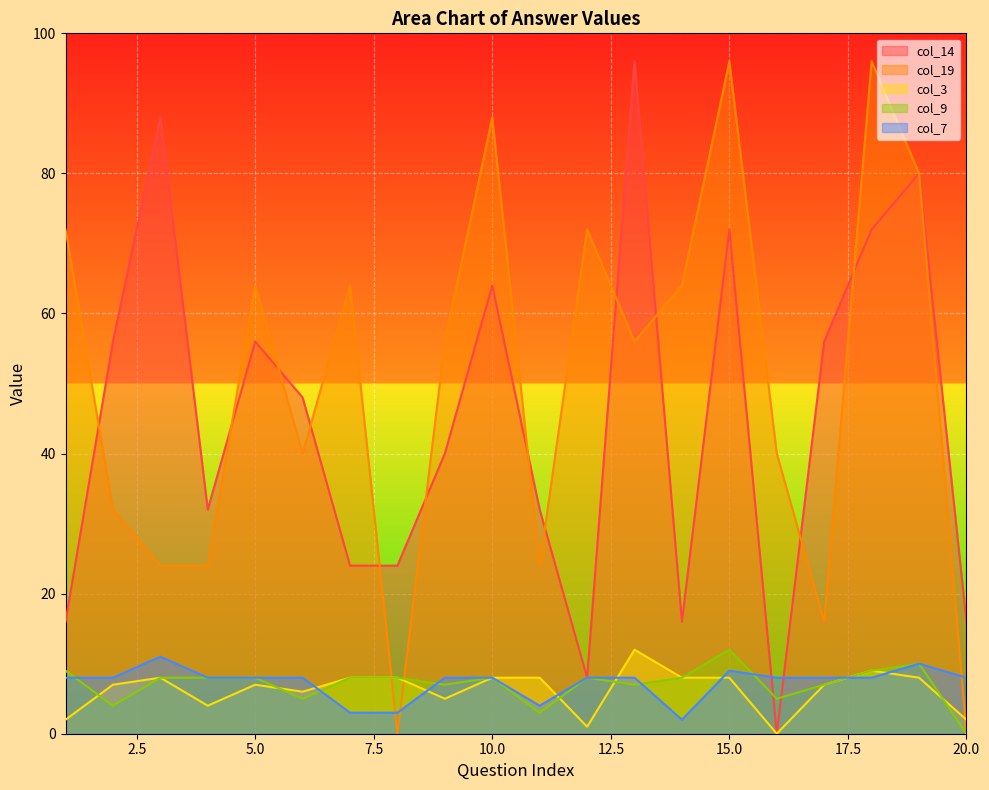

What is the difference between the highest and lowest values at 17?

49